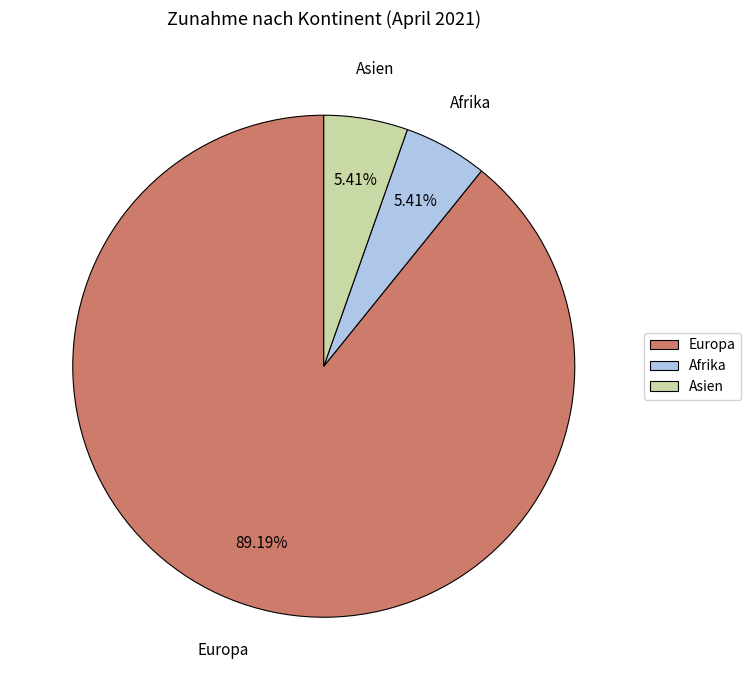

Which slice represents more than half of the pie?

Europa